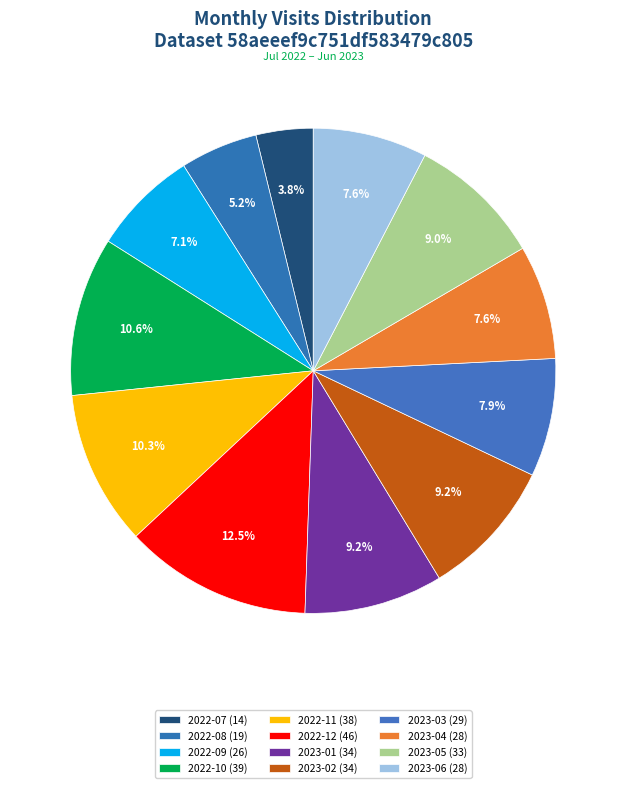

Approximately how many times larger is the value at 2022-08 compared to 2023-02?

0.6